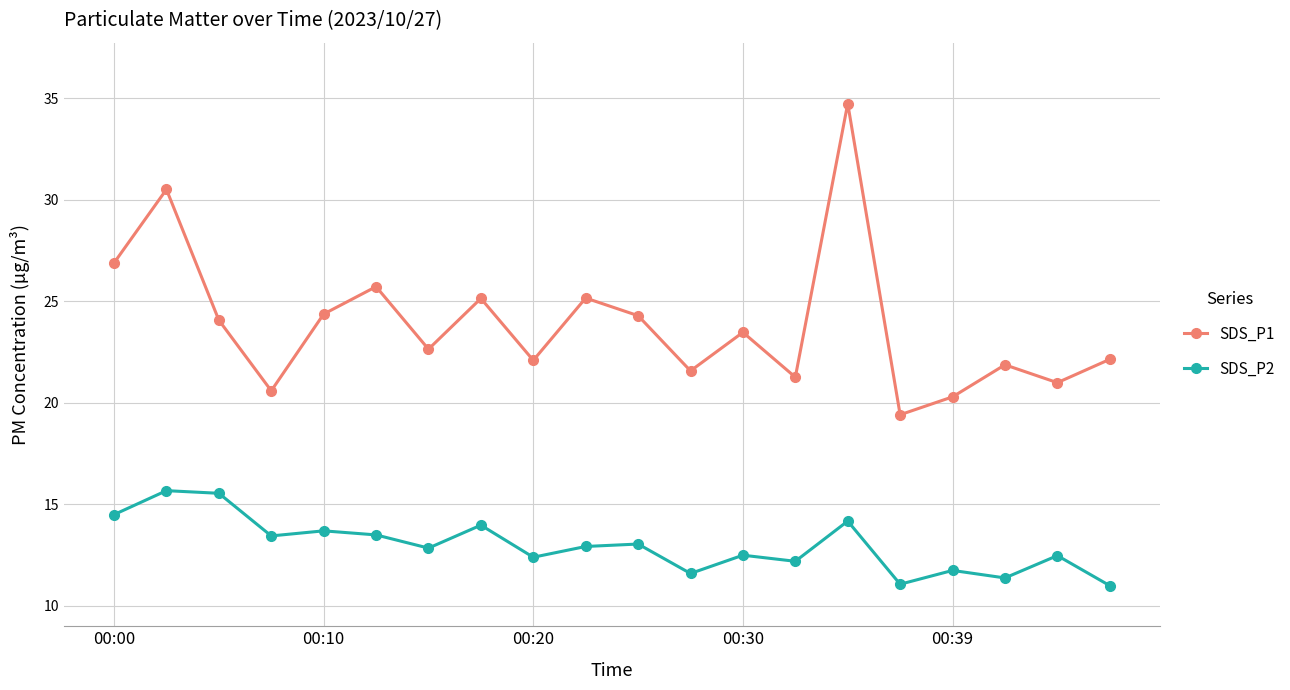

Rank the series by their maximum value, from highest to lowest.

SDS_P1, SDS_P2